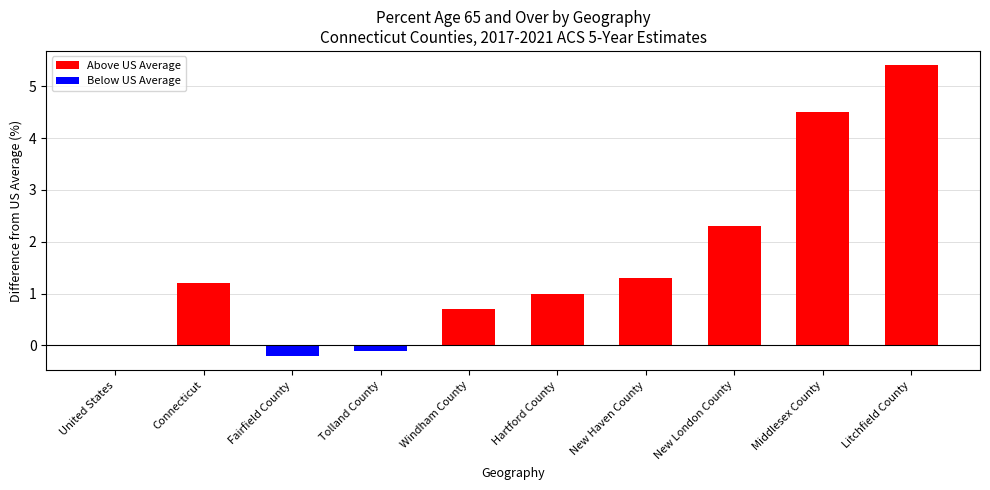

How many series are shown in this chart?

1